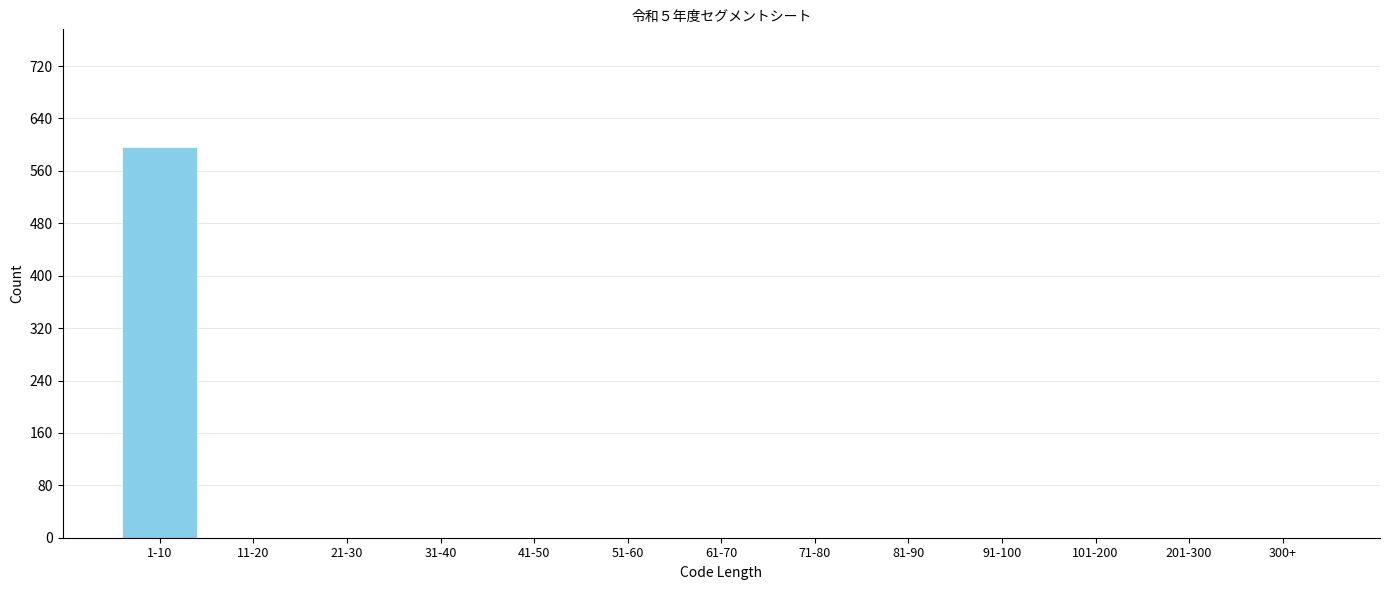

Reading right to left, extract all data points from this chart.

300+=0	201-300=0	101-200=0	91-100=0	81-90=0	71-80=0	61-70=0	51-60=0	41-50=0	31-40=0	21-30=0	11-20=0	1-10=597